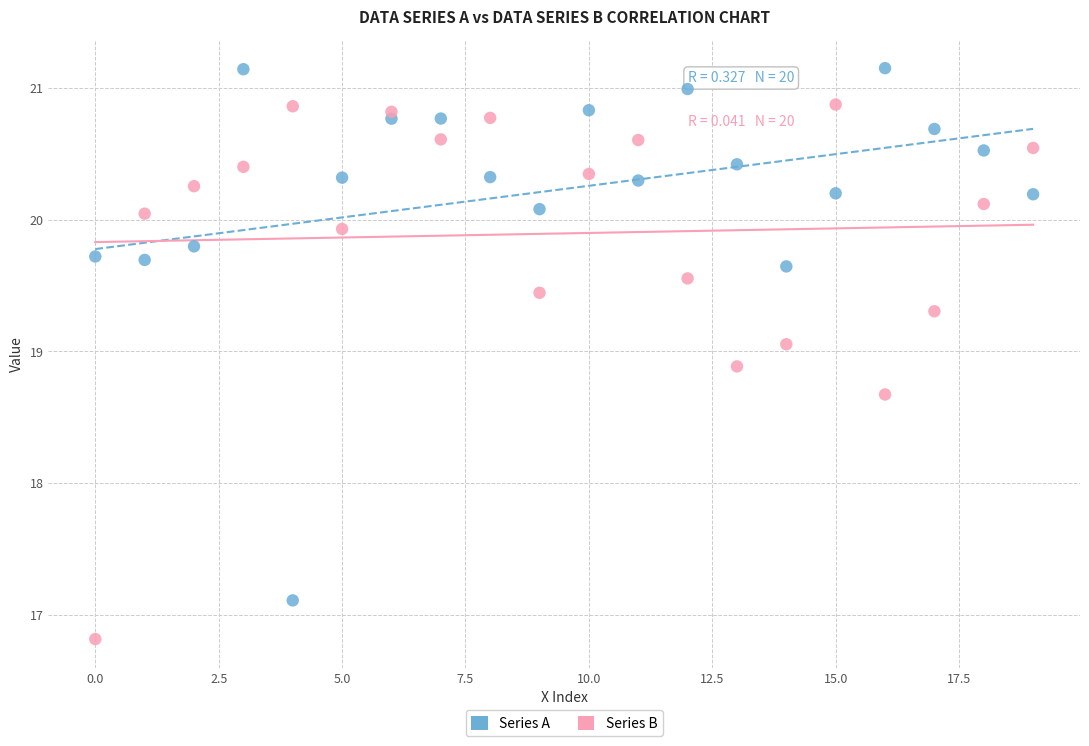

Across all series, what Y value is closest to 18?

18.7